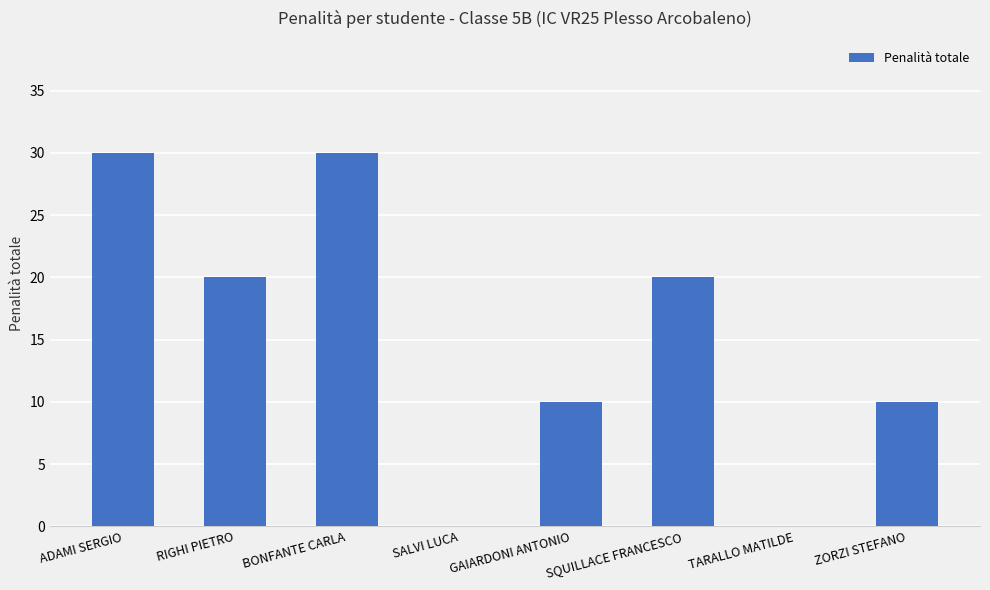

What is the approximate value at ZORZI STEFANO?

10